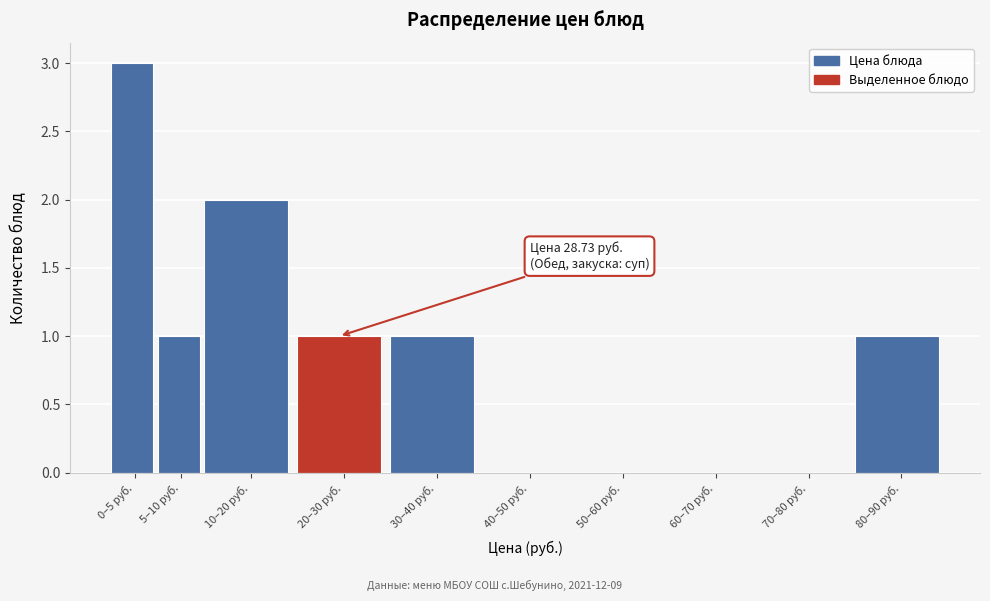

Reading left to right, transcribe all the data shown in this chart.

0–5 руб.=3	5–10 руб.=1	10–20 руб.=2	20–30 руб.=1	30–40 руб.=1	40–50 руб.=0	50–60 руб.=0	60–70 руб.=0	70–80 руб.=0	80–90 руб.=1